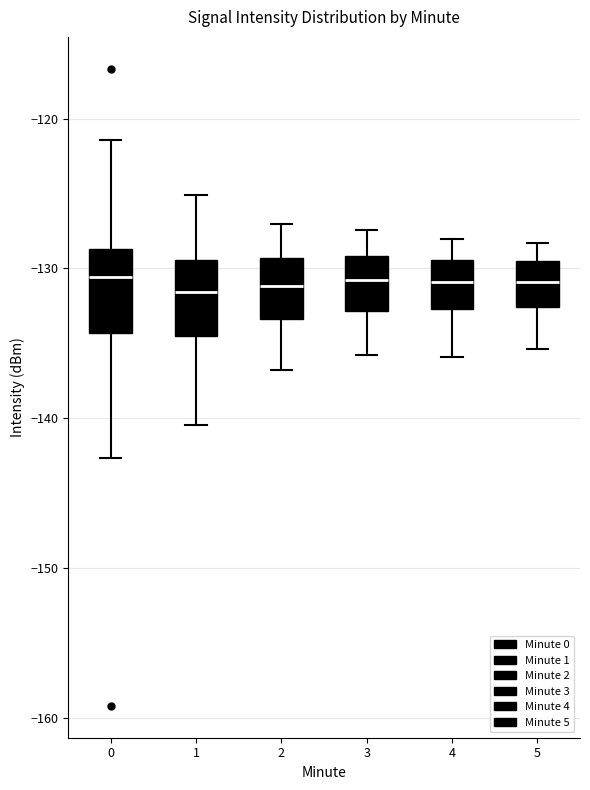

Reading left to right, transcribe this box plot: for each box, give where its median line is, the range the box spans, and where its two whiskers end, as read against the y-axis. The values are not printed on the chart, so give them approximately, as read against the axis.

0: median -131, box -134 to -129, whiskers -143 to -121
1: median -132, box -135 to -129, whiskers -140 to -125
2: median -131, box -133 to -129, whiskers -137 to -127
3: median -131, box -133 to -129, whiskers -136 to -127
4: median -131, box -133 to -129, whiskers -136 to -128
5: median -131, box -133 to -130, whiskers -135 to -128